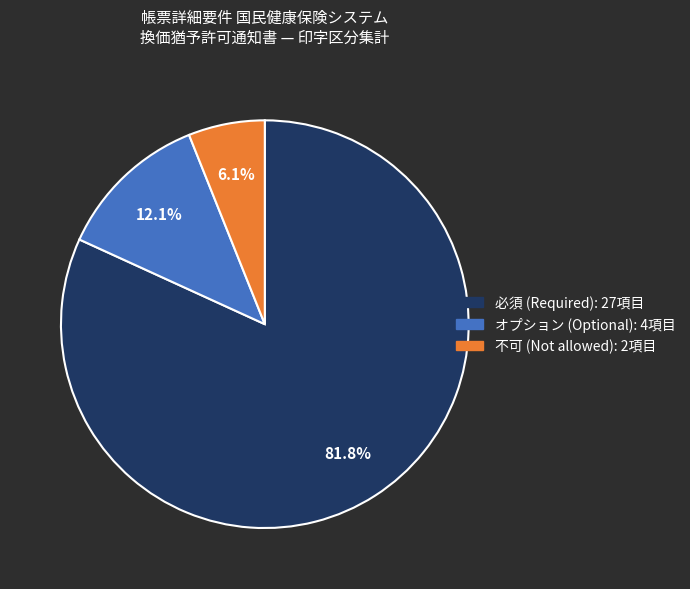

Rank the categories by value from highest to lowest.

必須, オプション, 不可